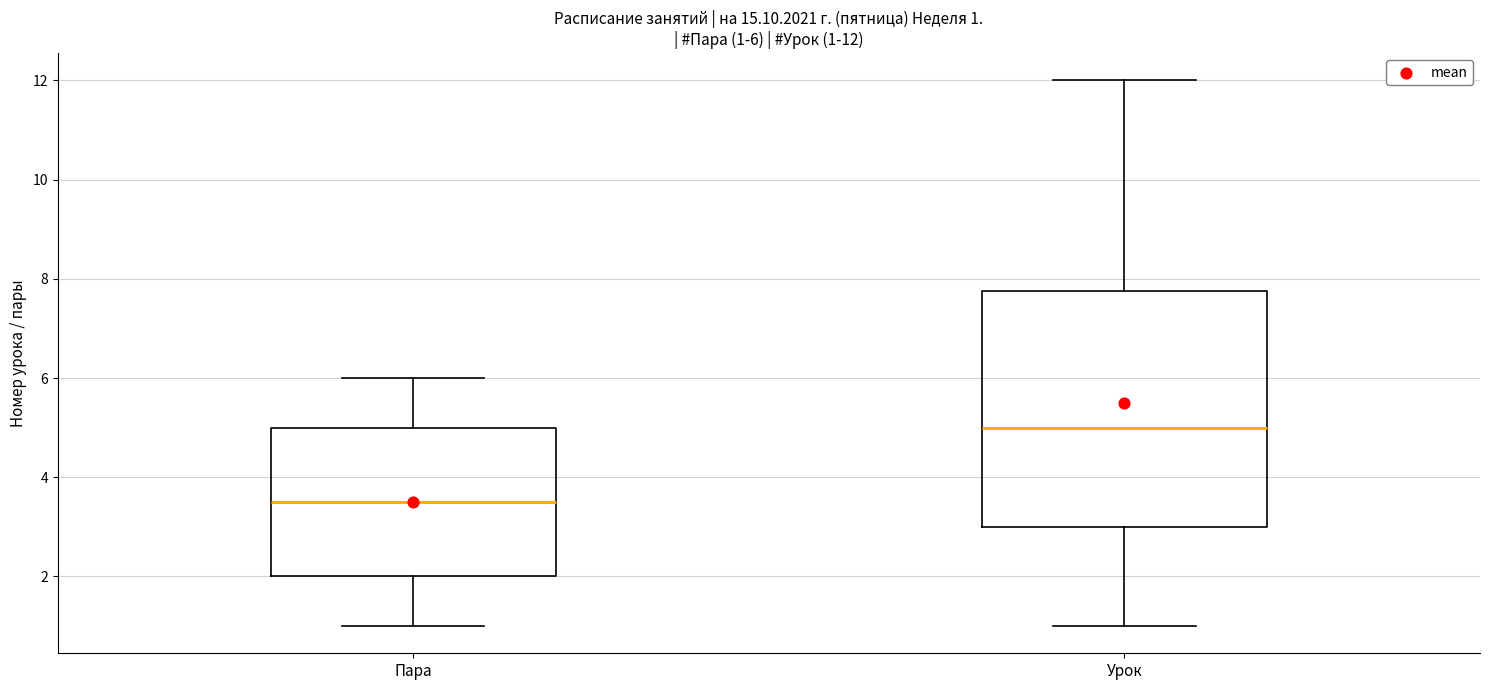

Which box's median line is the lowest?

Пара